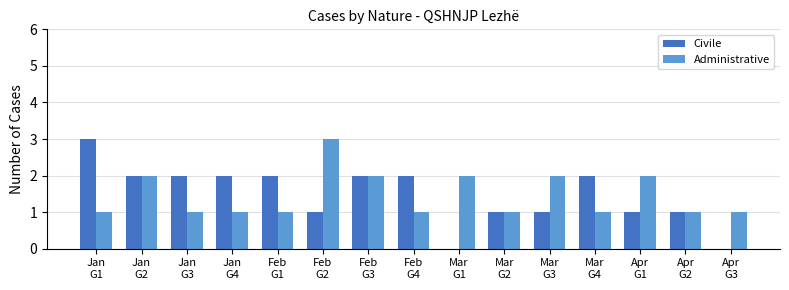

Is it true that Civile equals 2 at Apr
G1?

False